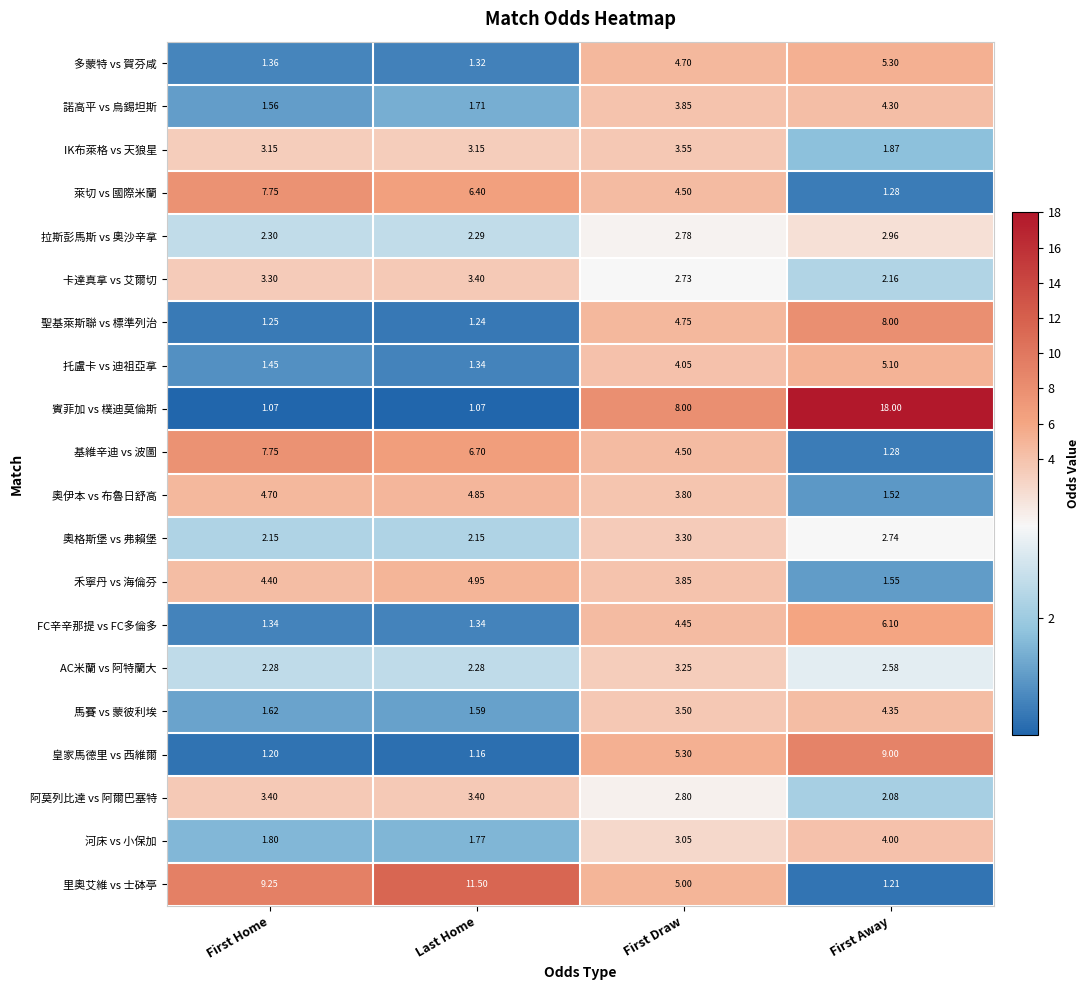

How many data points does each series have?

4